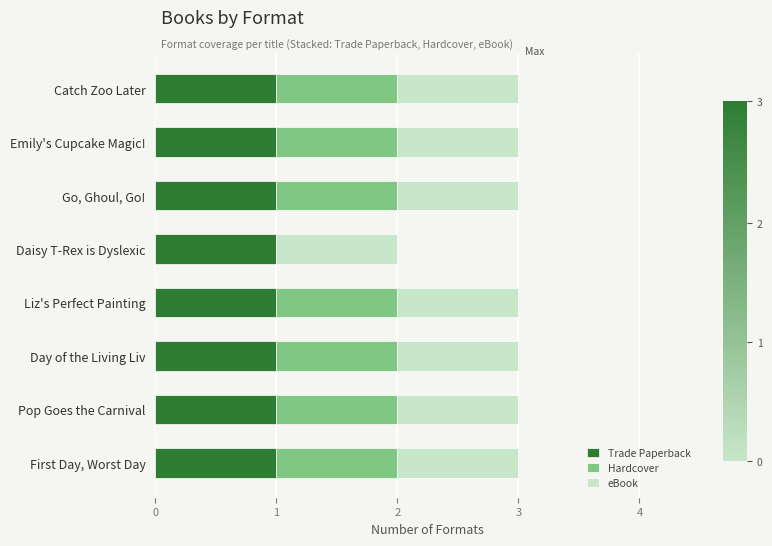

The Trade Paperback series shows 1 at Daisy T-Rex is Dyslexic. True or false?

True